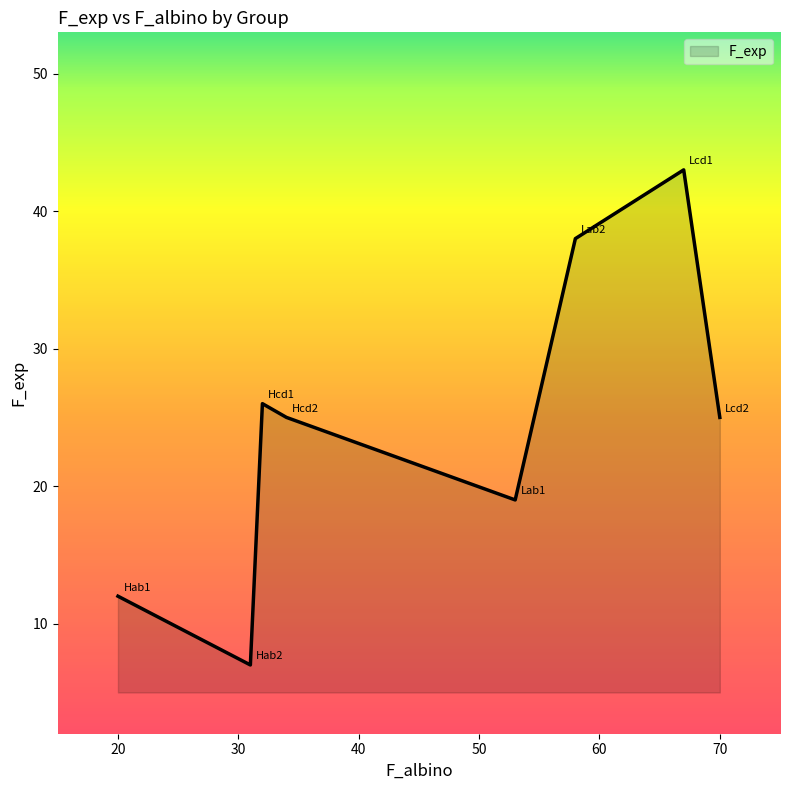

True or false: the data has more than 2 interior local peaks.

False